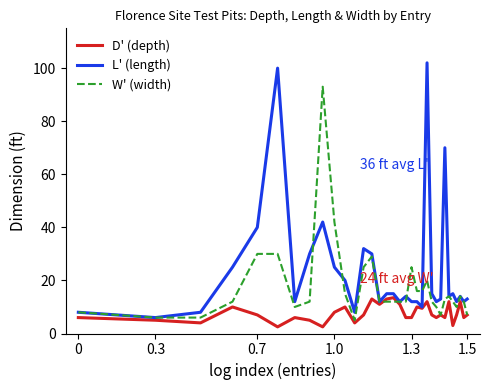

Which series has the largest total across all categories?

L' (length)